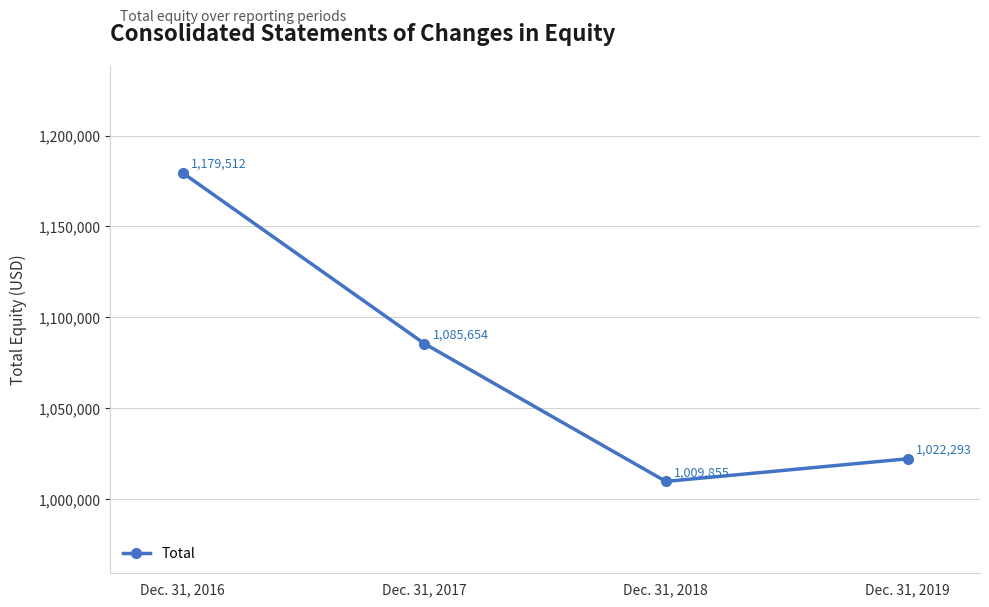

Which has a higher value, Dec. 31, 2019 or Dec. 31, 2017?

Dec. 31, 2017